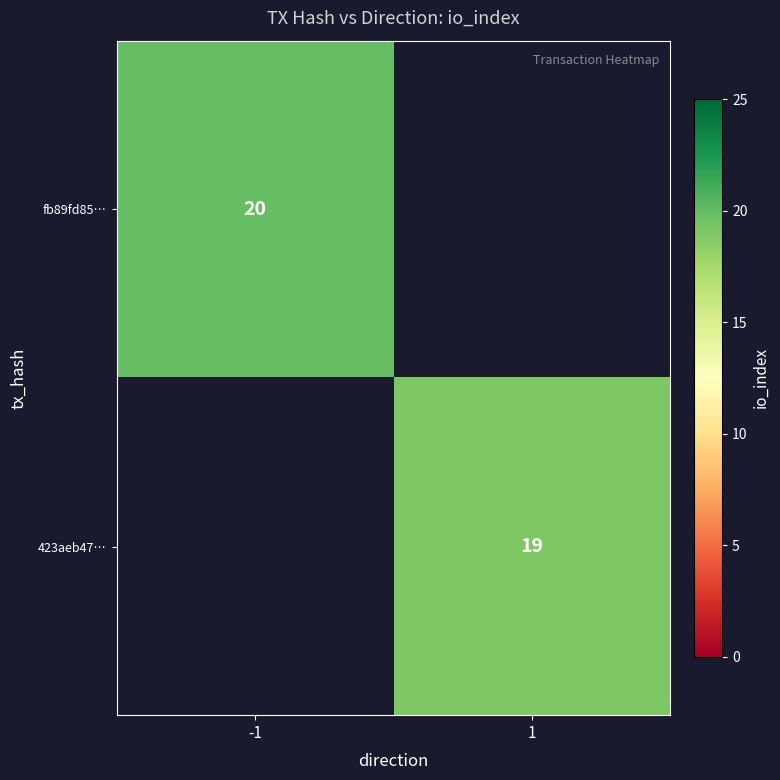

The value of fb89fd85… at -1 is 36. True or false?

False